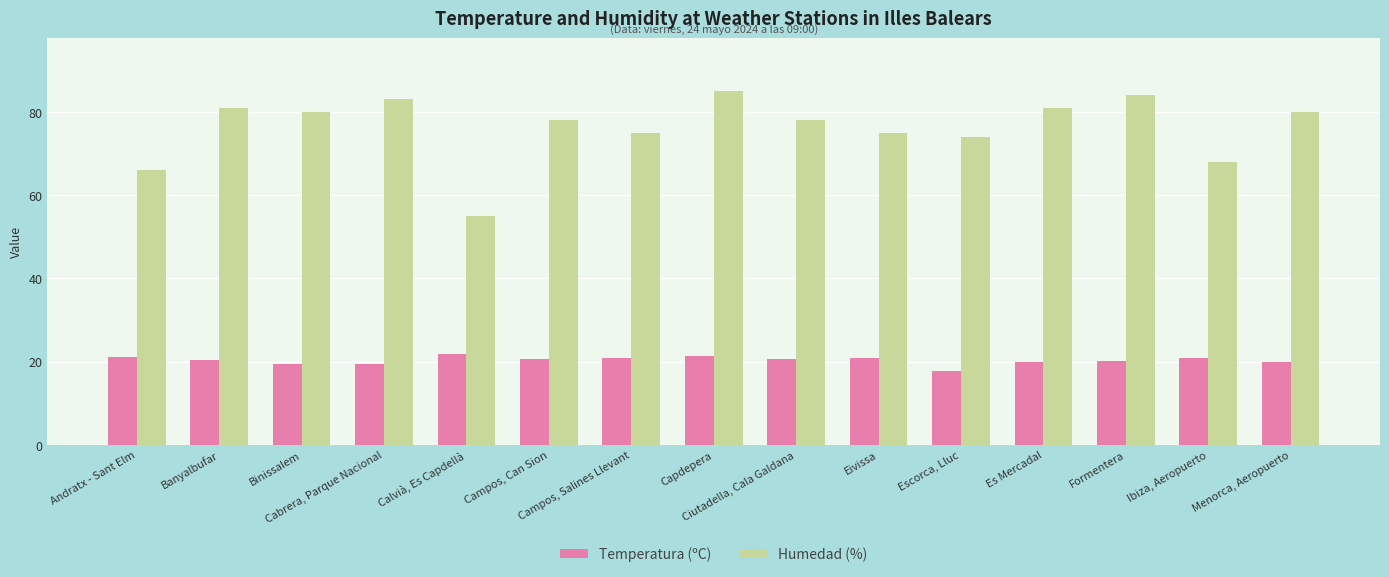

What is the minimum value shown in the chart?

17.8